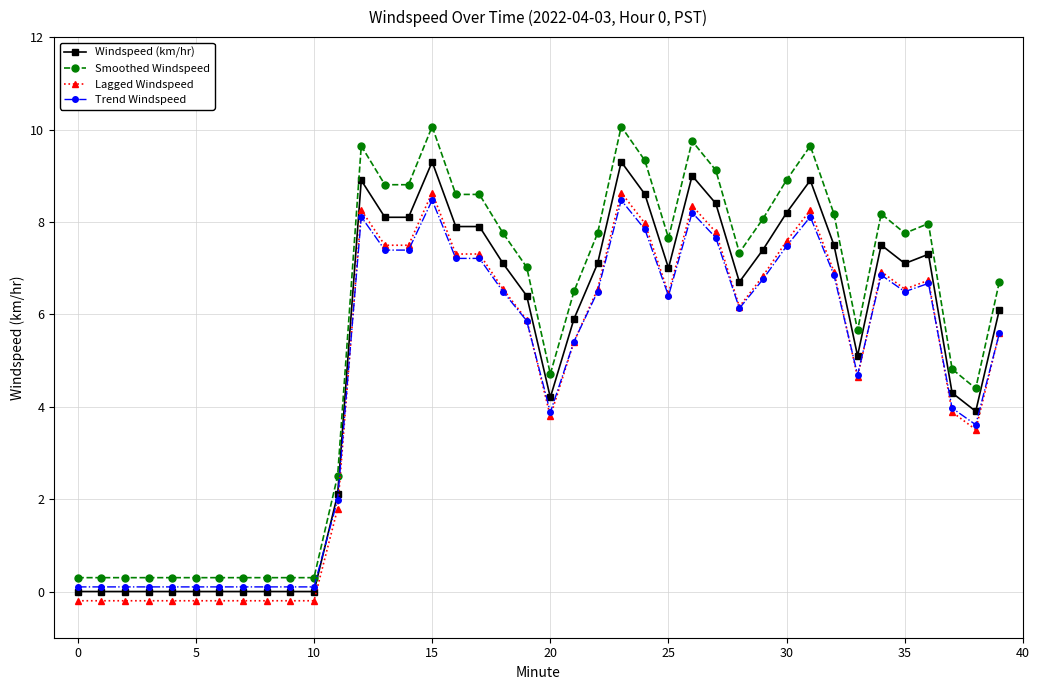

Does the chart display data point markers on the line(s)?

Yes